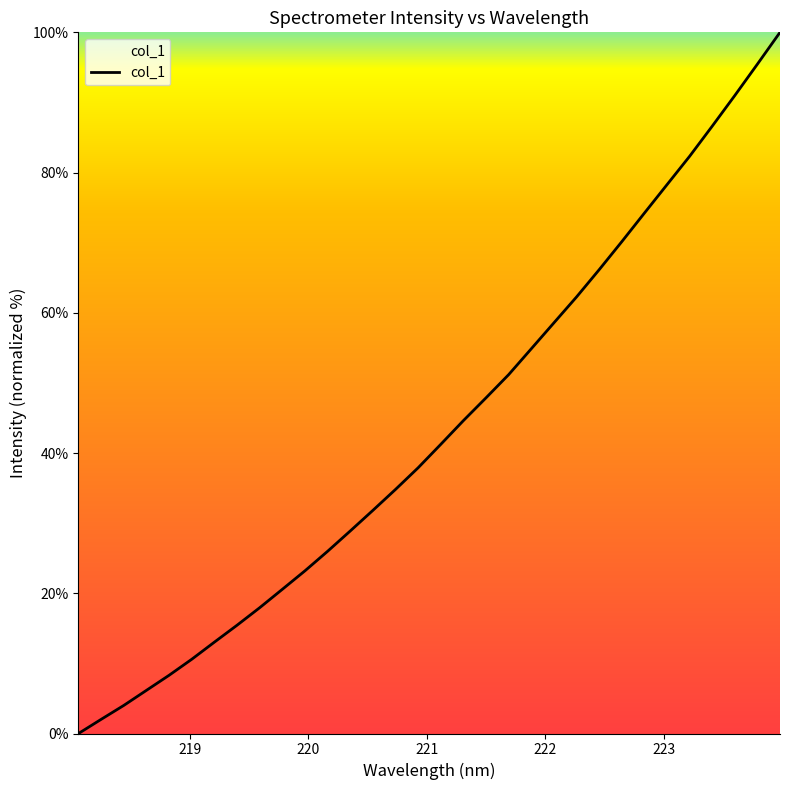

What is the greatest value displayed?

100.0